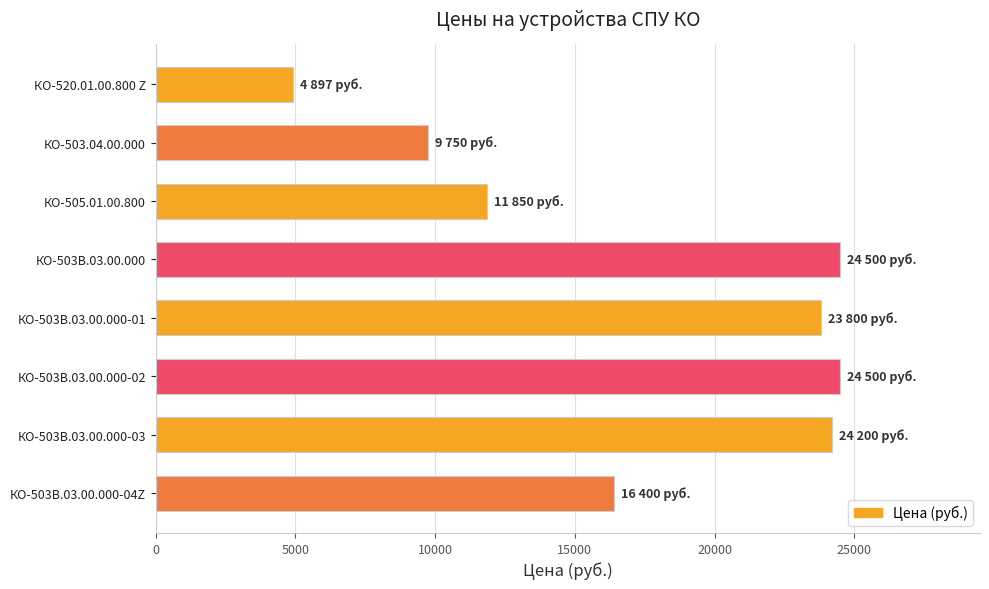

What is the sum of all values?

139897